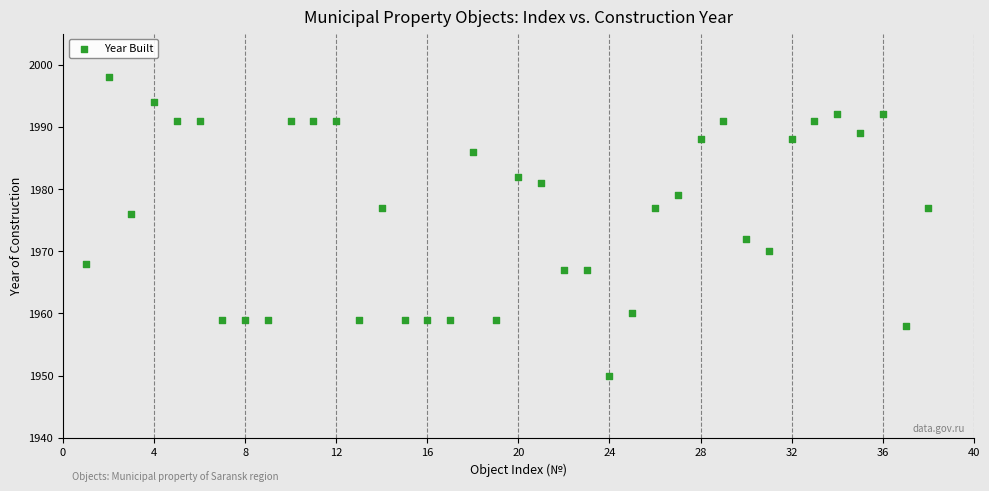

What is the range of Y values (max minus min)?

48